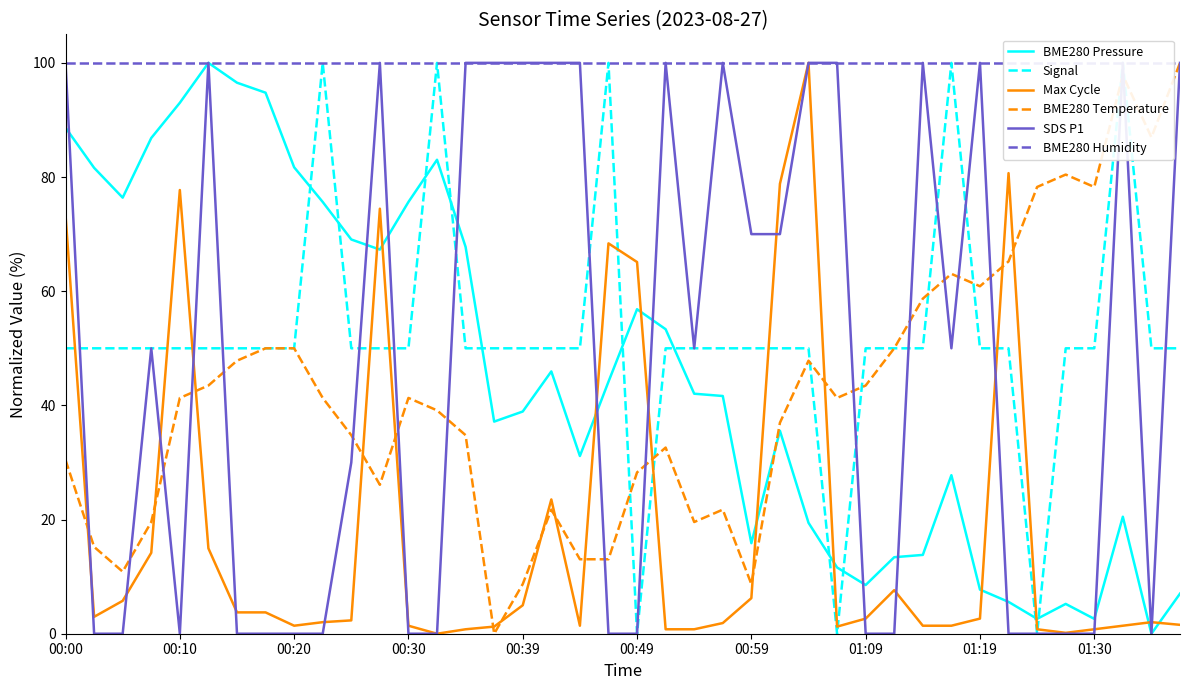

What is the maximum value shown in the chart?

100.0